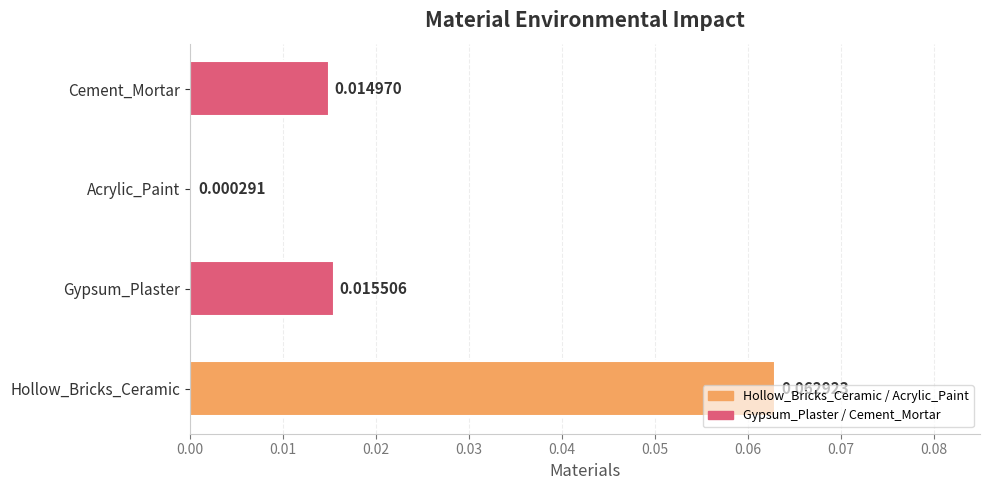

Which label corresponds to the largest value in the chart?

Hollow_Bricks_Ceramic